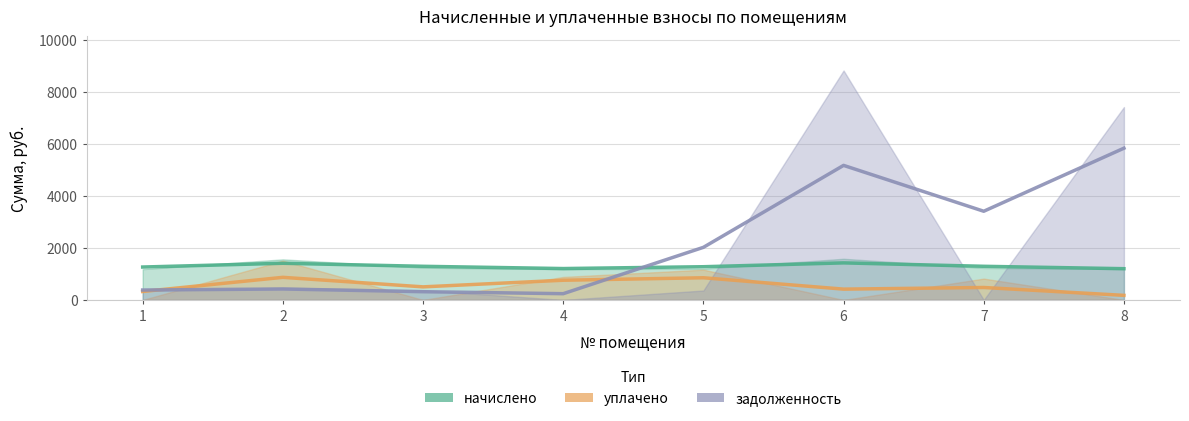

What is the difference between the second highest and second lowest values in the задолженность series?

7419.7